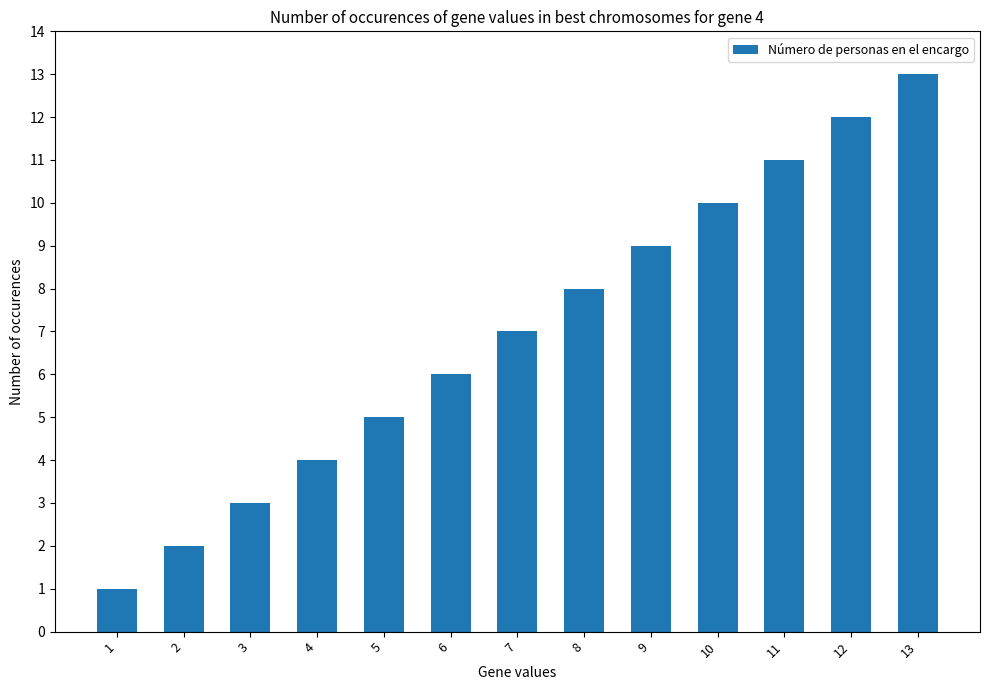

What is the change in value from 2 to 9?

+7